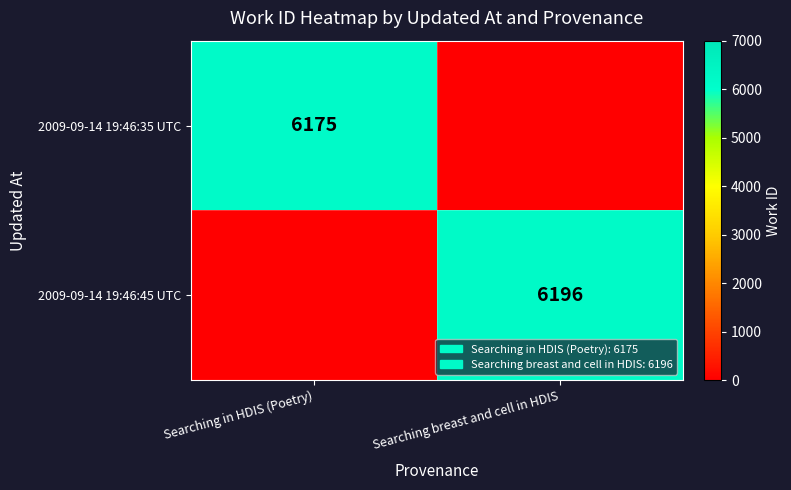

The value of 2009-09-14 19:46:45 UTC at Searching breast and cell in HDIS is 6196. True or false?

True